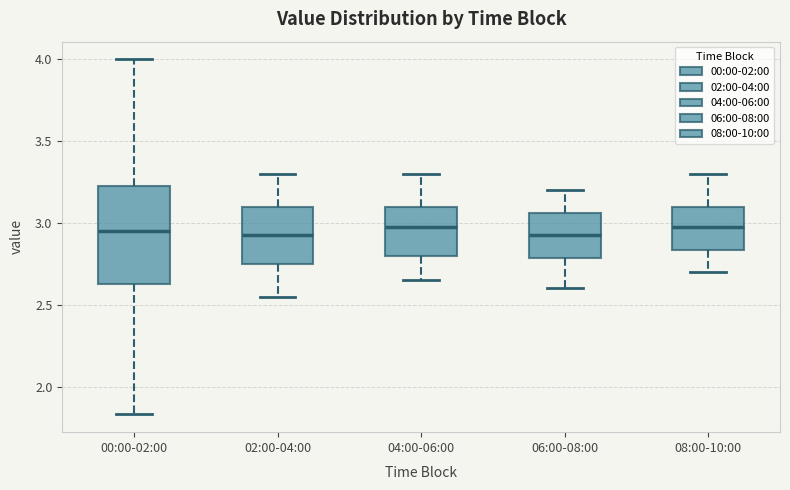

Reading left to right, transcribe this box plot: for each box, give where its median line is, the range the box spans, and where its two whiskers end, as read against the y-axis. The values are not printed on the chart, so give them approximately, as read against the axis.

00:00-02:00: median 2.95, box 2.65 to 3.25, whiskers 1.85 to 4.00
02:00-04:00: median 2.95, box 2.75 to 3.10, whiskers 2.55 to 3.30
04:00-06:00: median 3.00, box 2.80 to 3.10, whiskers 2.65 to 3.30
06:00-08:00: median 2.95, box 2.80 to 3.05, whiskers 2.60 to 3.20
08:00-10:00: median 3.00, box 2.85 to 3.10, whiskers 2.70 to 3.30